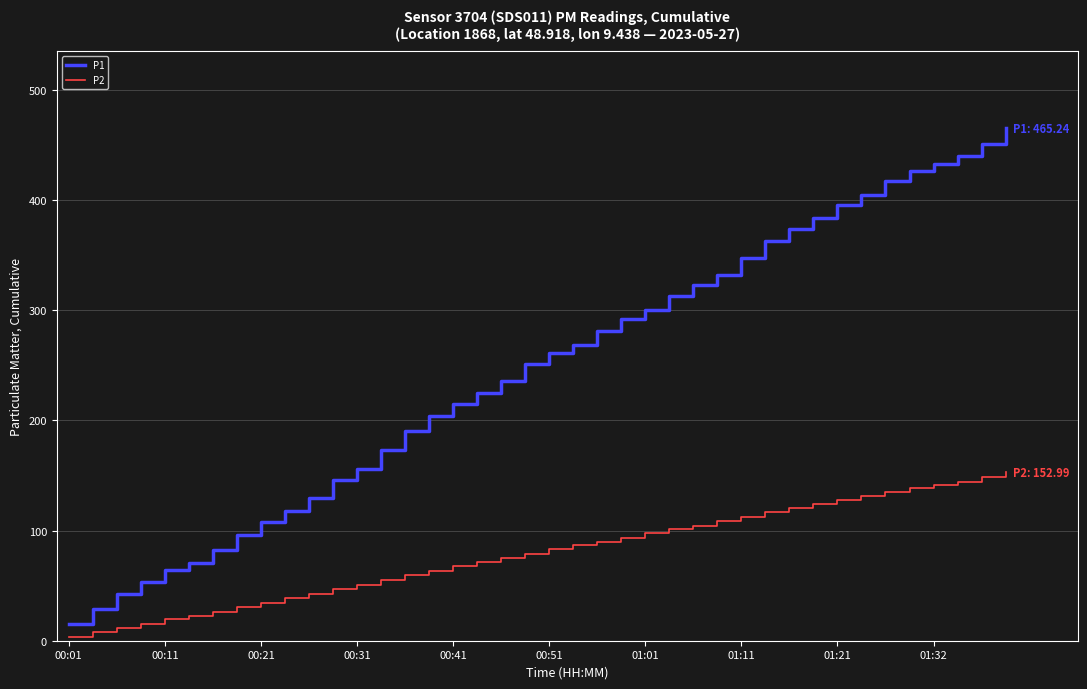

What is the lowest value of the P1 series?

15.0